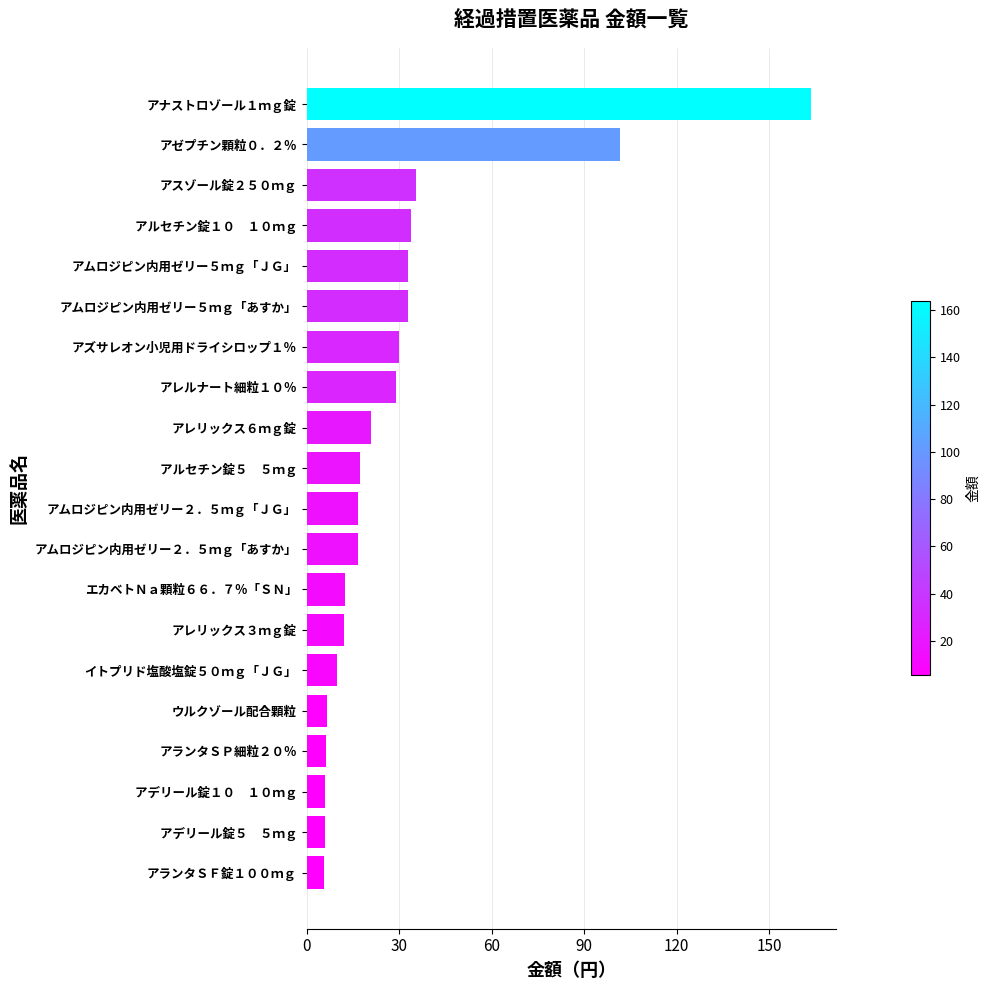

What is the difference between the second highest and minimum values?

96.0